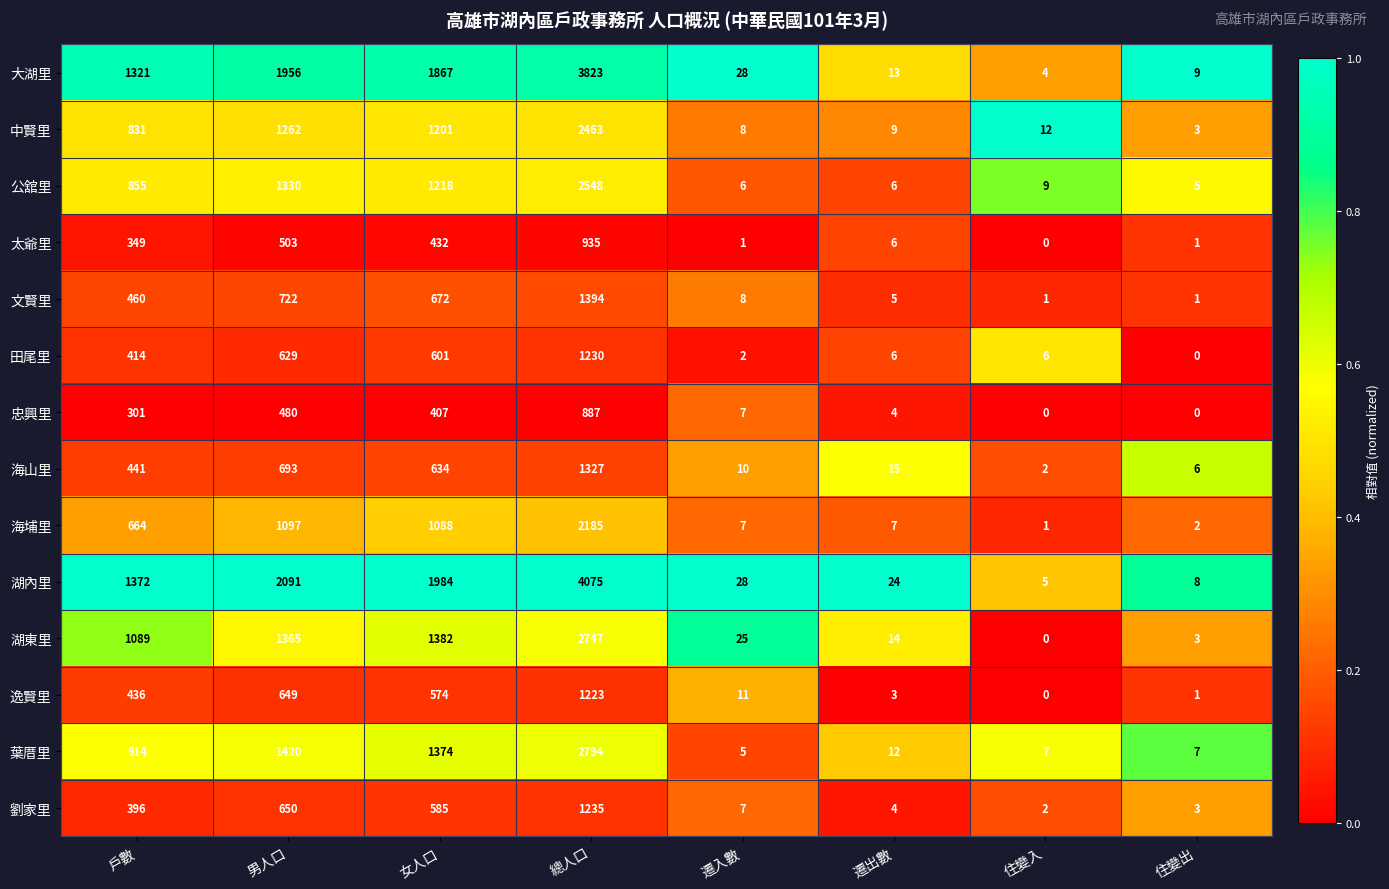

True or false: 中賢里 has a value of 5 at 住變入.

False